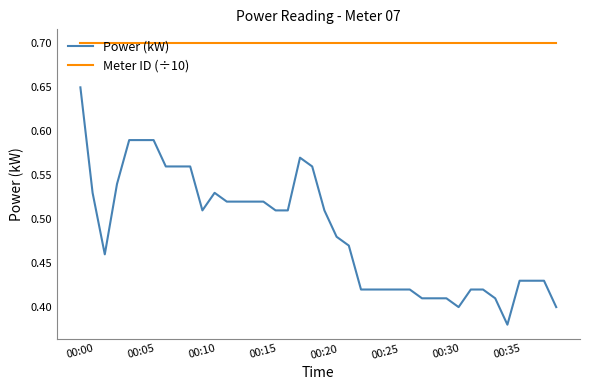

True or false: Power (kW) and Meter ID (÷10) intersect in this chart.

False